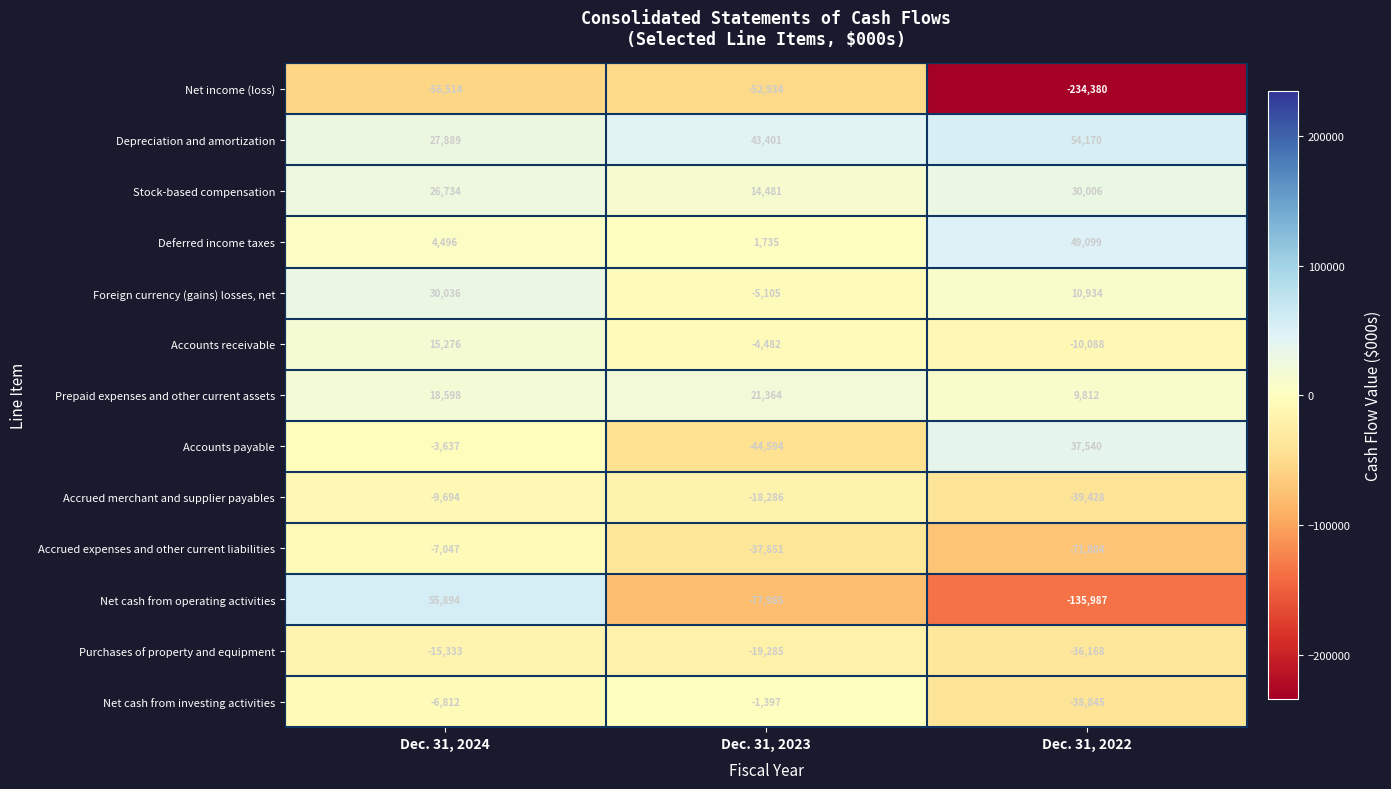

Is it true that Accounts payable equals 37540 at Dec. 31, 2022?

True